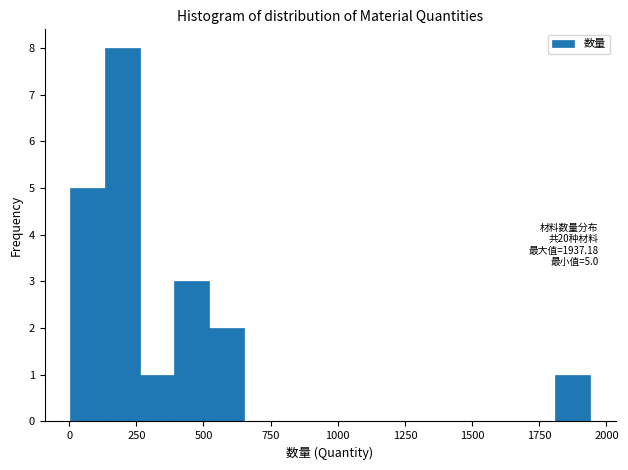

Around what value on the x-axis is the tallest bar? Give the approximate position of its centre, as read against the axis.

200